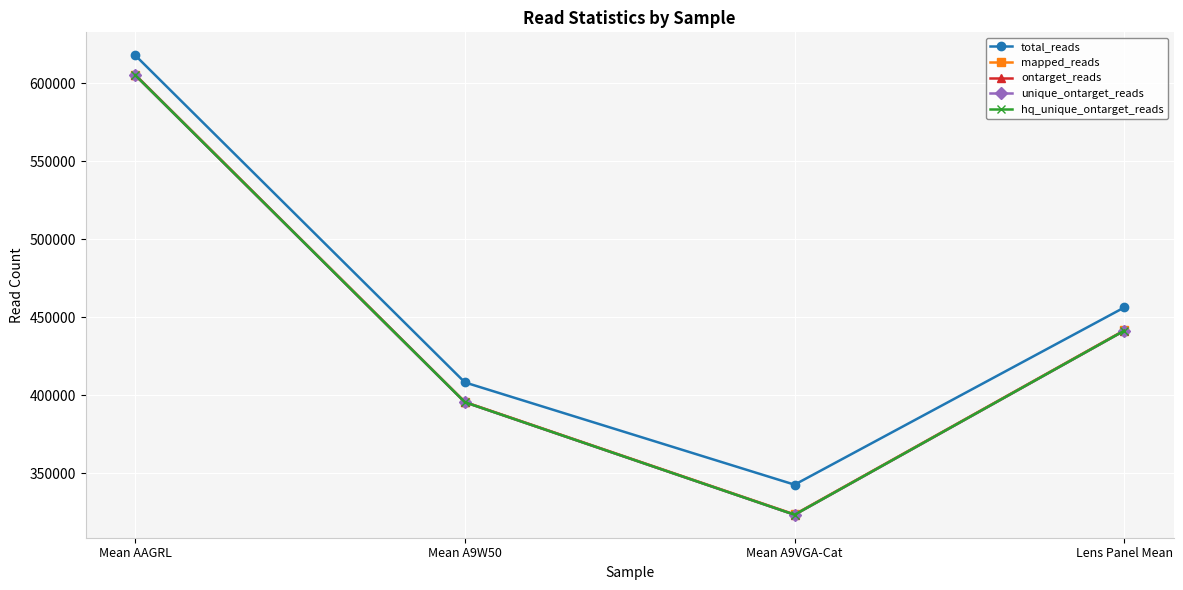

At which label does mapped_reads reach its minimum?

Mean A9VGA-Cat